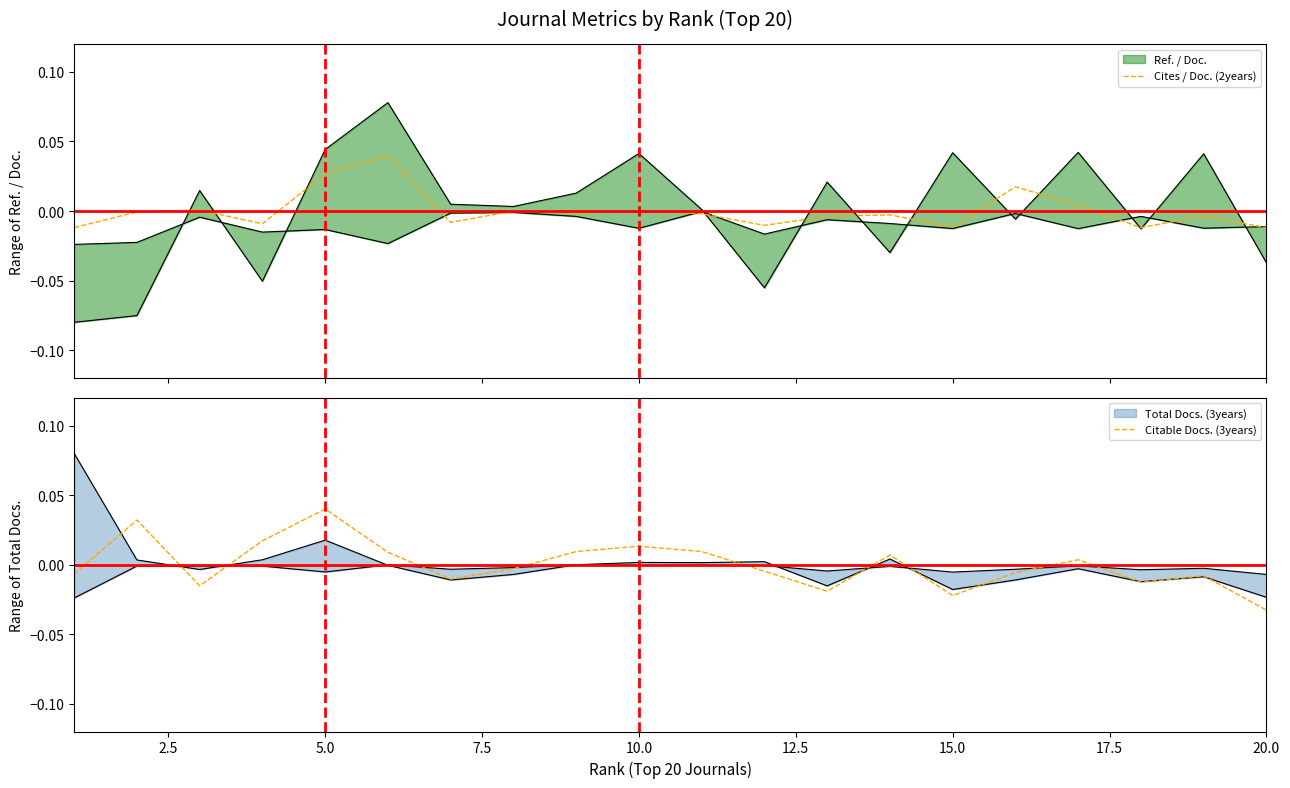

At which label does Citable Docs. (3years) reach its peak?

5.0